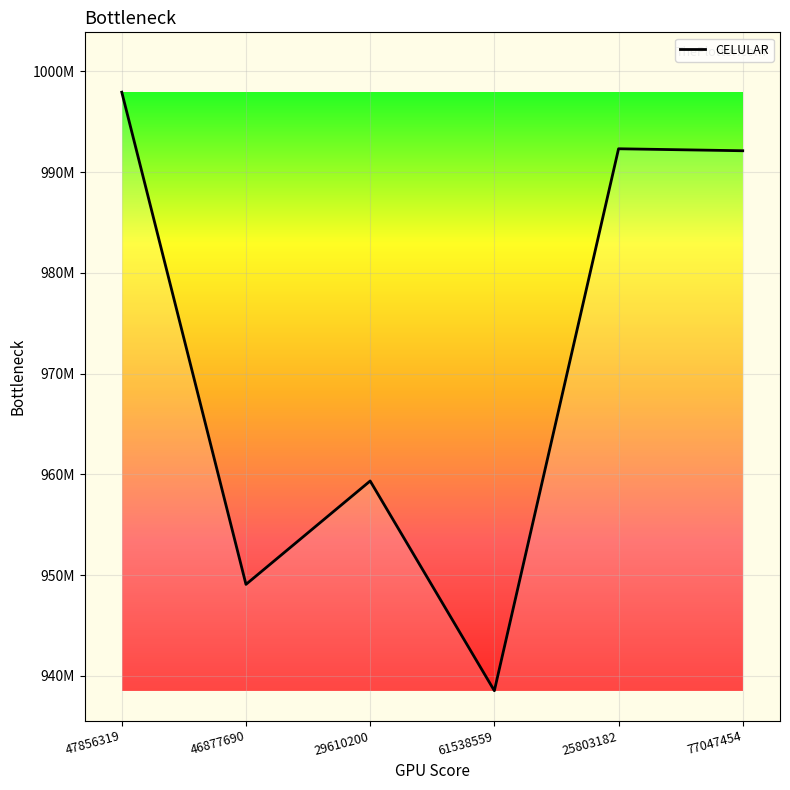

The value at 47856319 is 997940230. True or false?

True